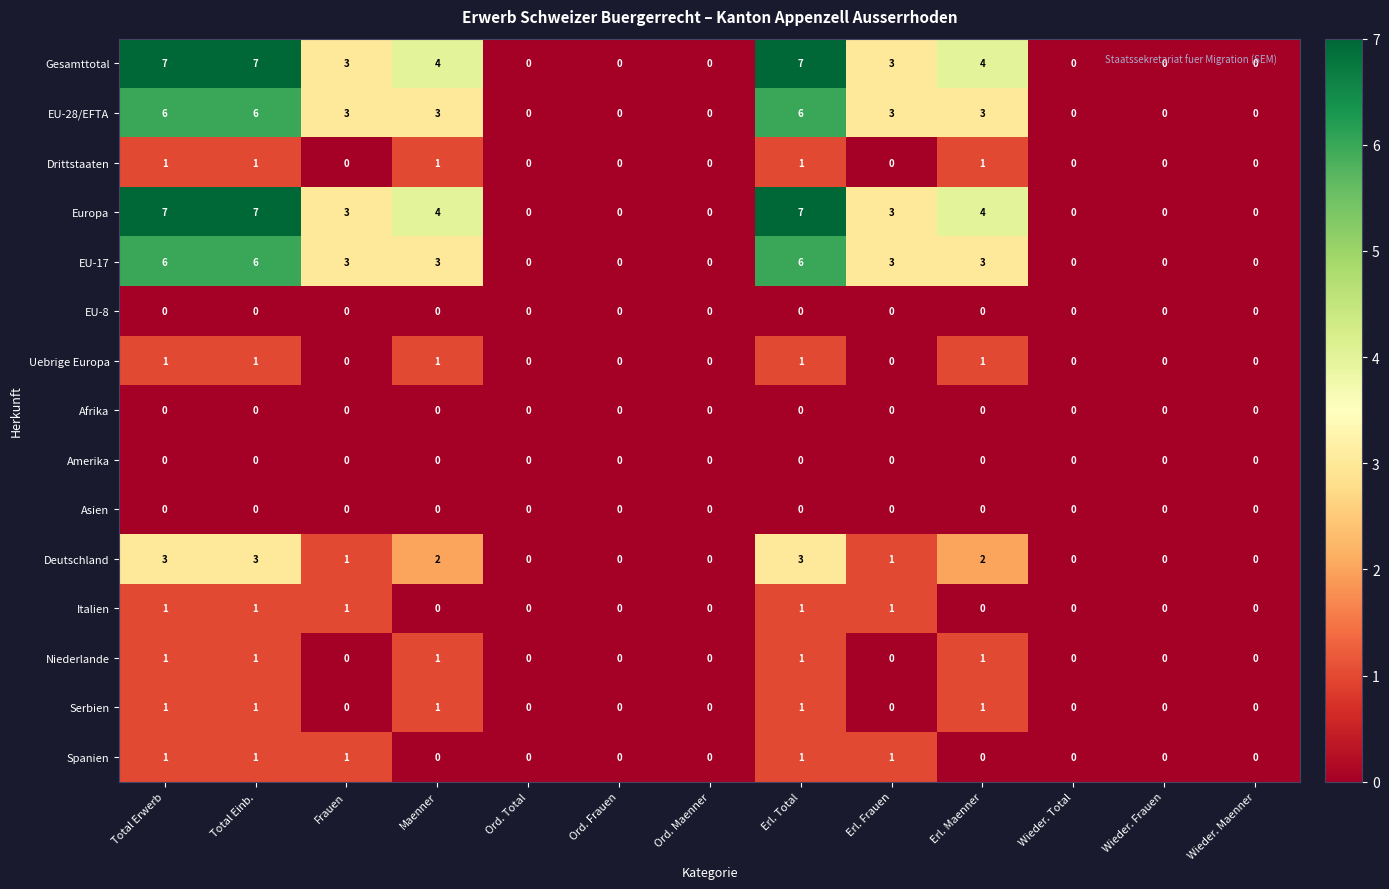

What is the total value across all series at Erl. Maenner?

20